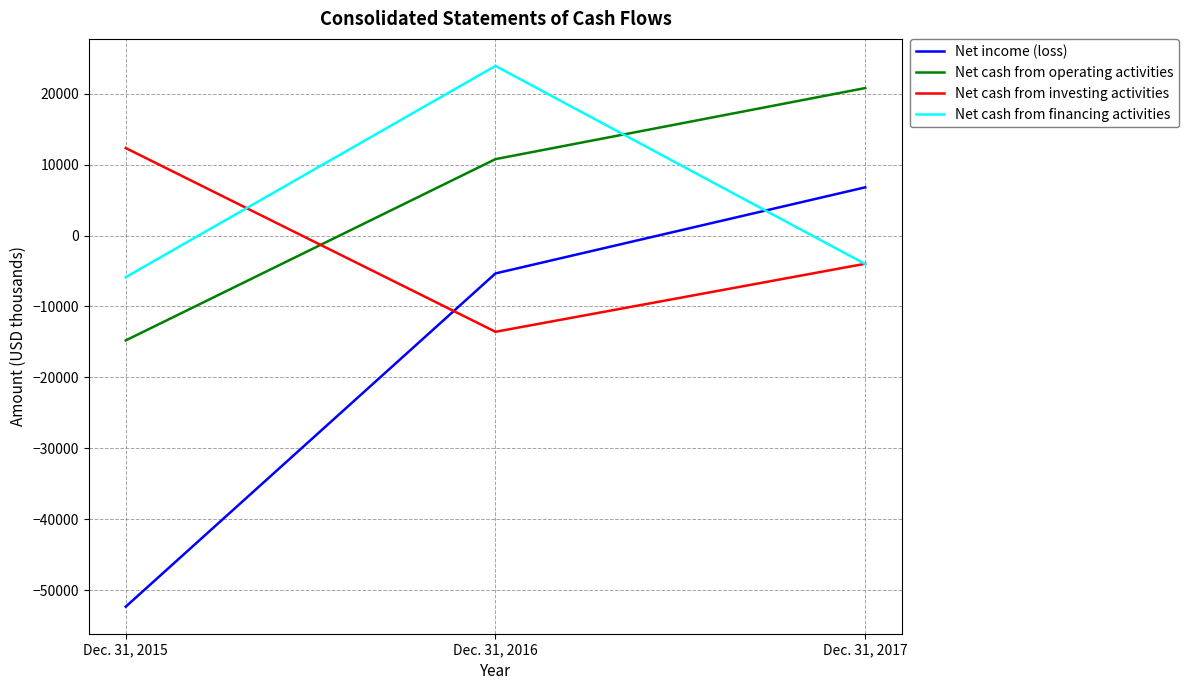

What is the lowest value of the Net cash from investing activities series?

-13569